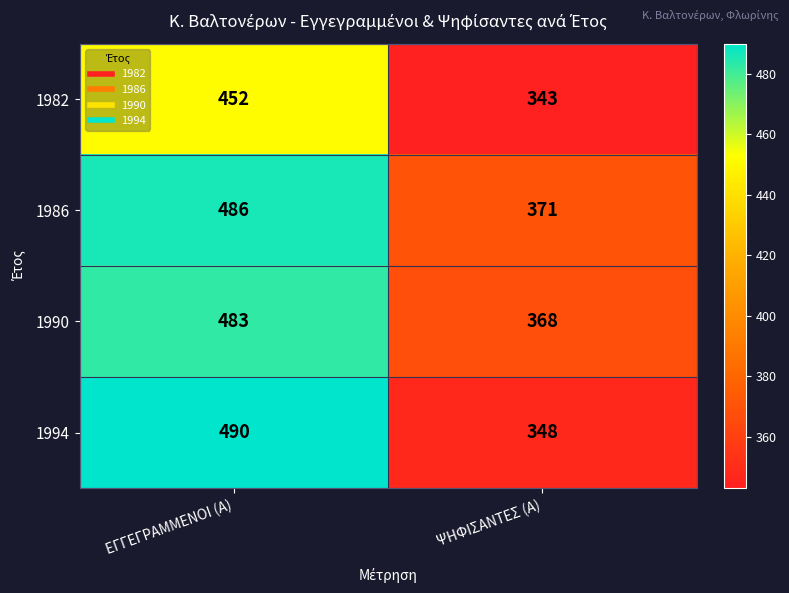

What is the minimum value shown in the chart?

343